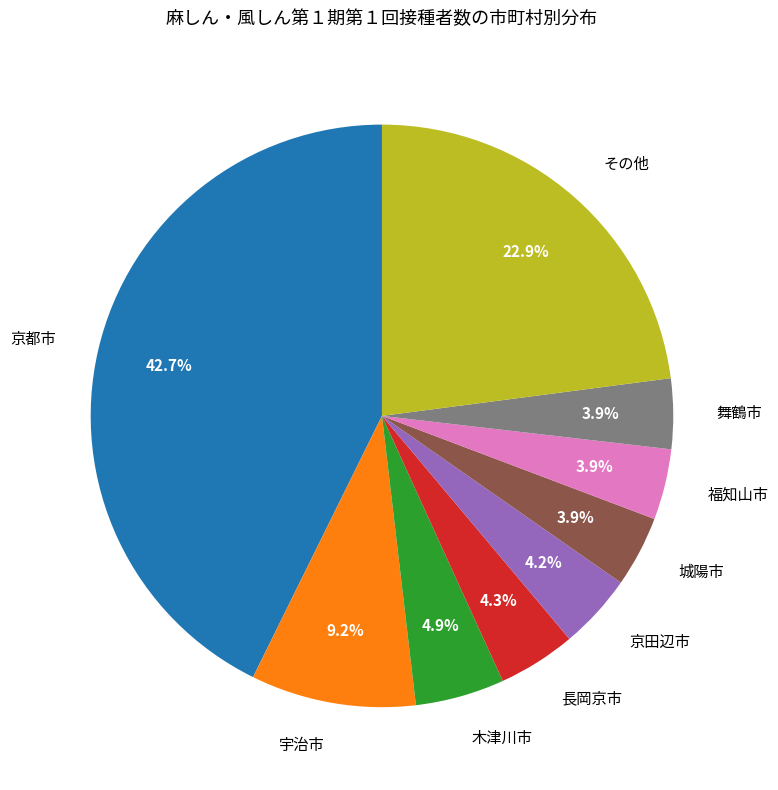

What portion of the pie excludes 長岡京市?

95.7%